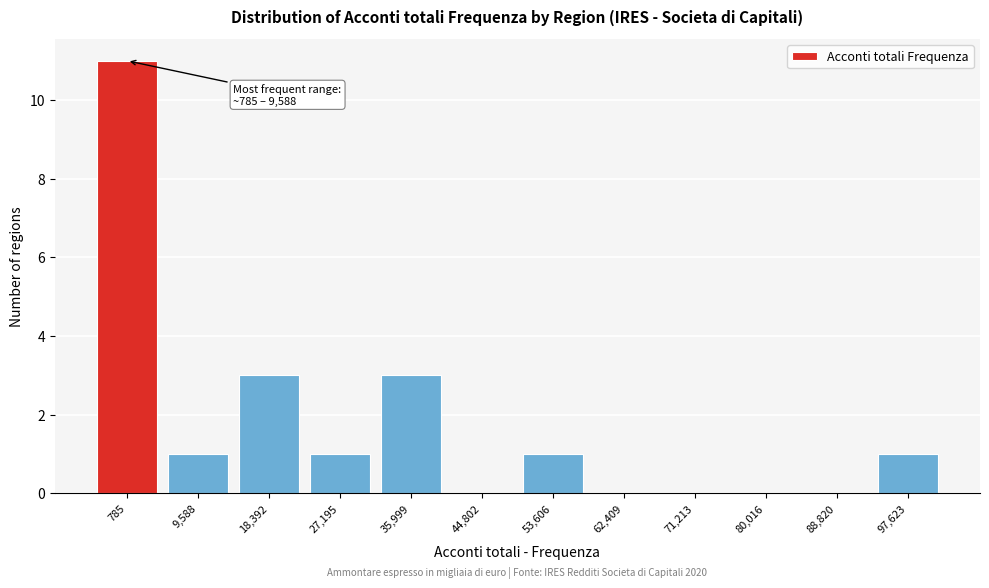

Reading left to right, what are all the values shown in this chart?

785=11	9,588=1	18,392=3	27,195=1	35,999=3	44,802=0	53,606=1	62,409=0	71,213=0	80,016=0	88,820=0	97,623=1